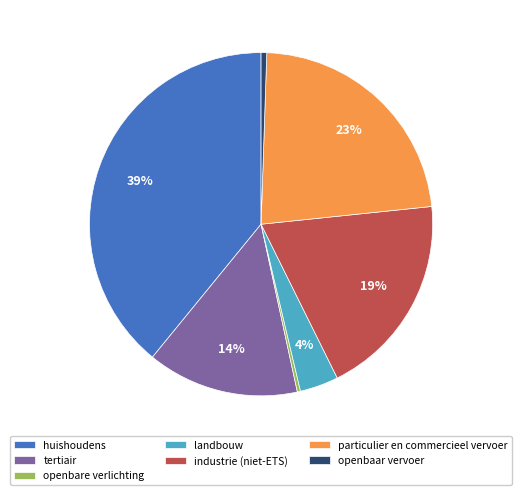

To the nearest percent, what is the average slice percentage?

14%